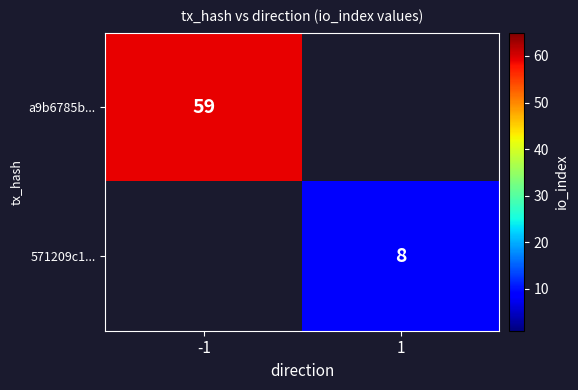

Is it true that a9b6785b... equals 59 at -1?

True